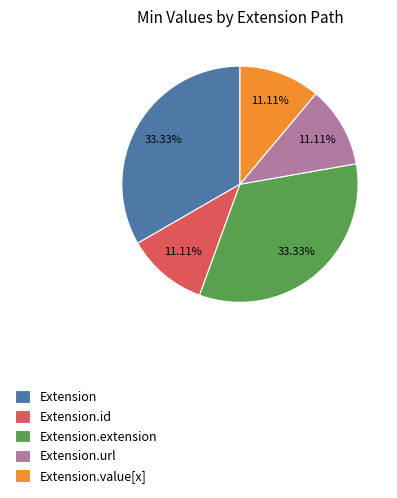

Is there a majority slice in this chart?

No